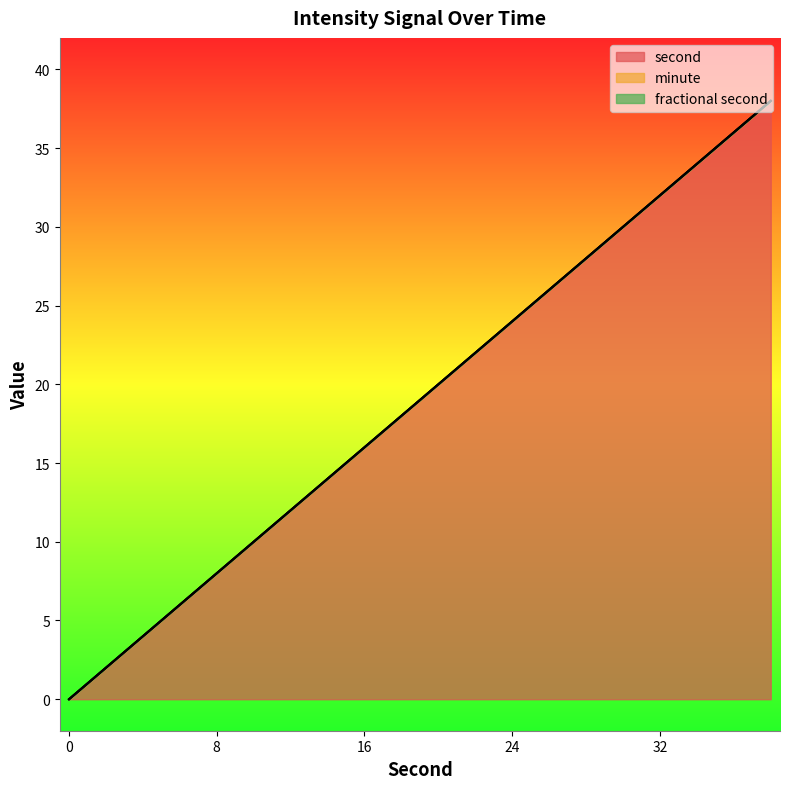

Reading left to right, list all the values displayed in this chart.

second: 0=0	2=2	4=4	6=6	8=8	10=10	12=12	14=14	16=16	18=18	20=20	22=22	24=24	26=26	28=28	30=30	32=32	34=34	36=36	38=38
minute: 0=0	2=0	4=0	6=0	8=0	10=0	12=0	14=0	16=0	18=0	20=0	22=0	24=0	26=0	28=0	30=0	32=0	34=0	36=0	38=0
fractional second: 0=0	2=0	4=0	6=0	8=0	10=0	12=0	14=0	16=0	18=0	20=0	22=0	24=0	26=0	28=0	30=0	32=0	34=0	36=0	38=0